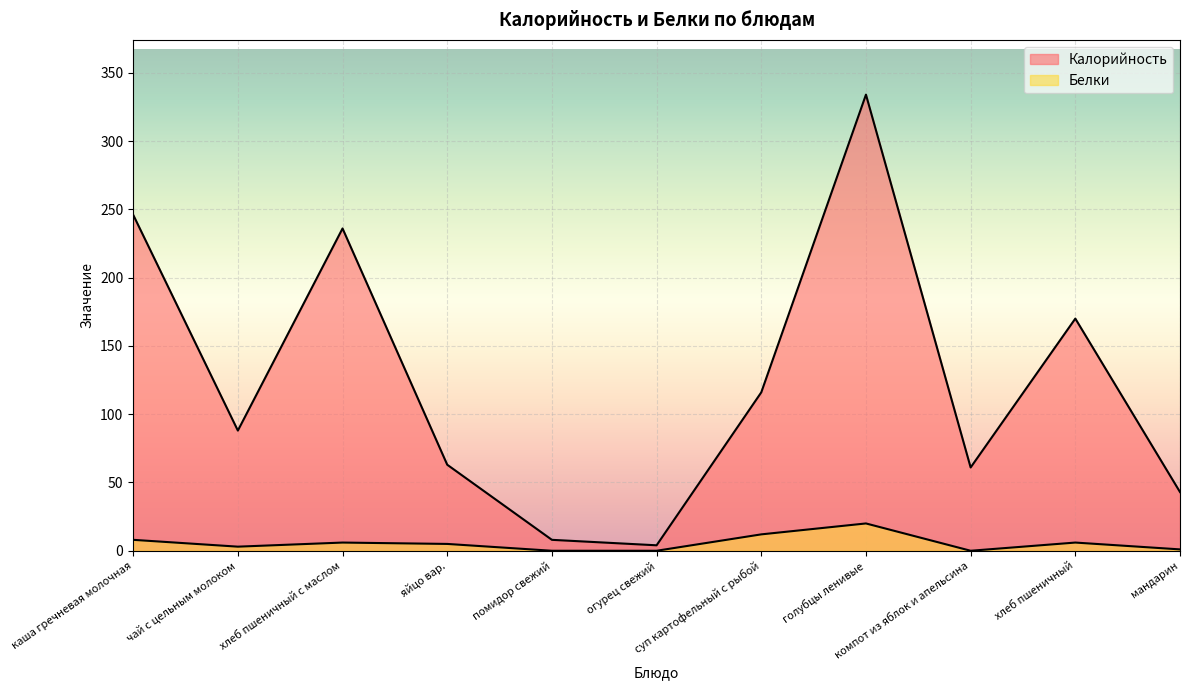

Reading left to right, list all the values displayed in this chart.

Калорийность: каша гречневая молочная=246	чай с цельным молоком=88	хлеб пшеничный с маслом=236	яйцо вар.=63	помидор свежий=8	огурец свежий=4	суп картофельный с рыбой=116	голубцы ленивые=334	компот из яблок и апельсина=61	хлеб пшеничный=170	мандарин=43
Белки: каша гречневая молочная=8	чай с цельным молоком=3	хлеб пшеничный с маслом=6	яйцо вар.=5	помидор свежий=0	огурец свежий=0	суп картофельный с рыбой=12	голубцы ленивые=20	компот из яблок и апельсина=0	хлеб пшеничный=6	мандарин=1